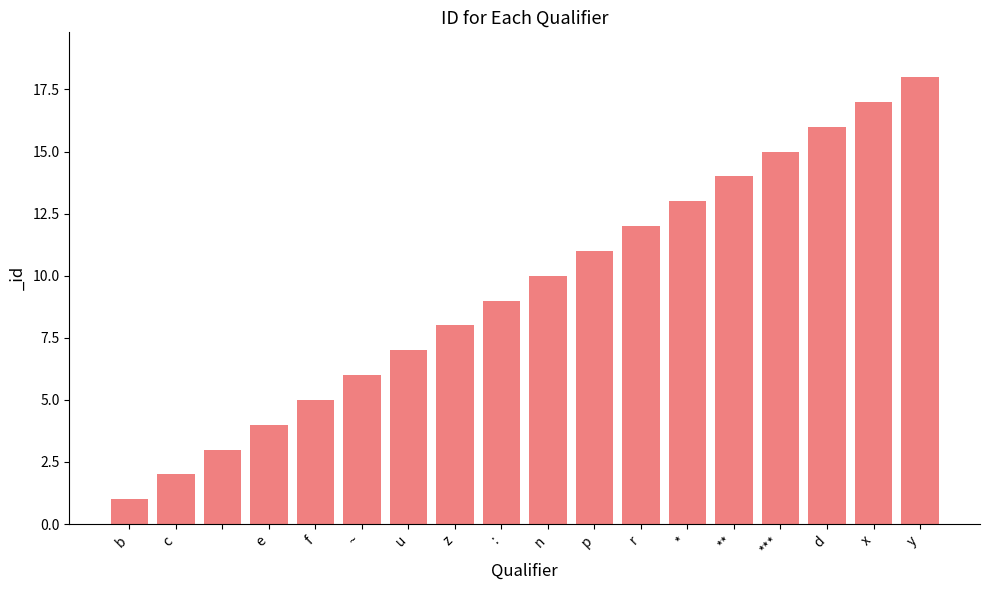

What is the difference between the maximum and second lowest values?

16